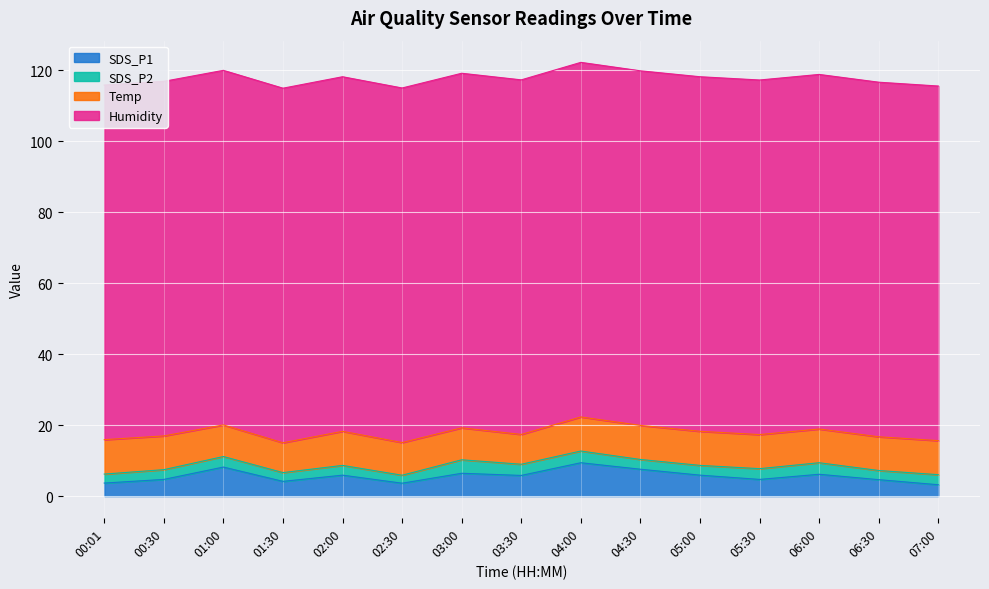

List the series in order of their peak value, highest first.

Humidity, Temp, SDS_P1, SDS_P2